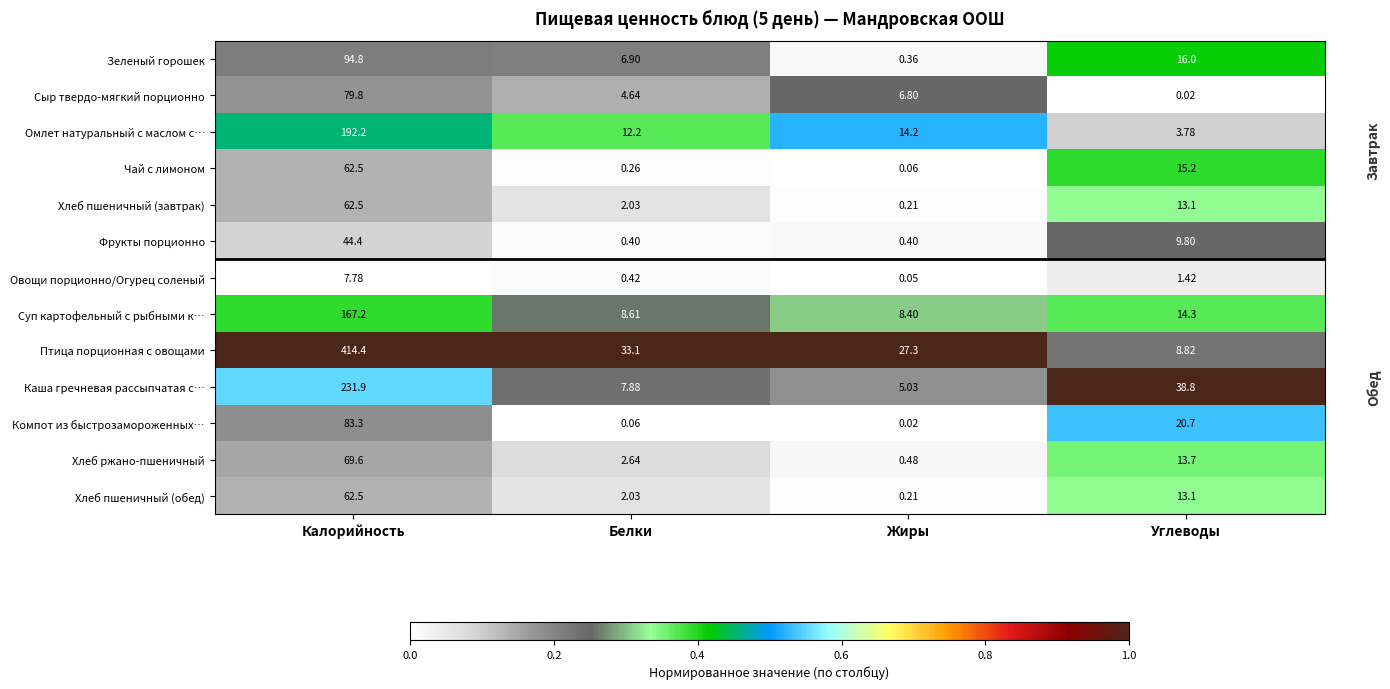

Which series has the largest total across all categories?

Птица порционная с овощами